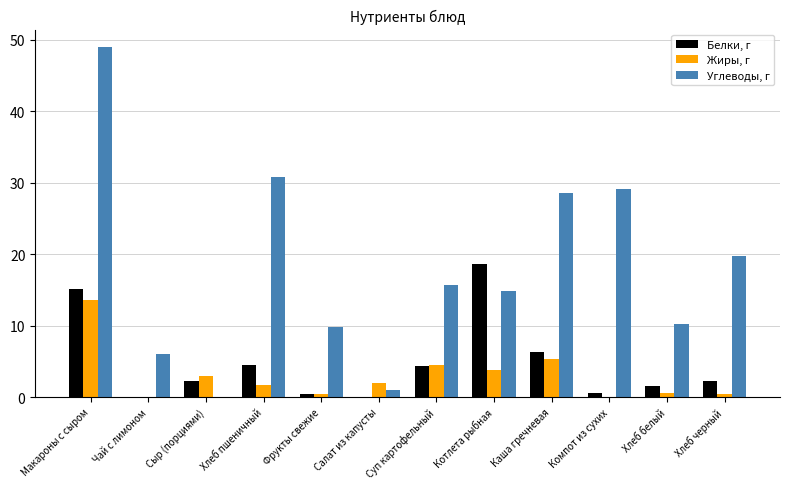

How many groups of bars are there?

12